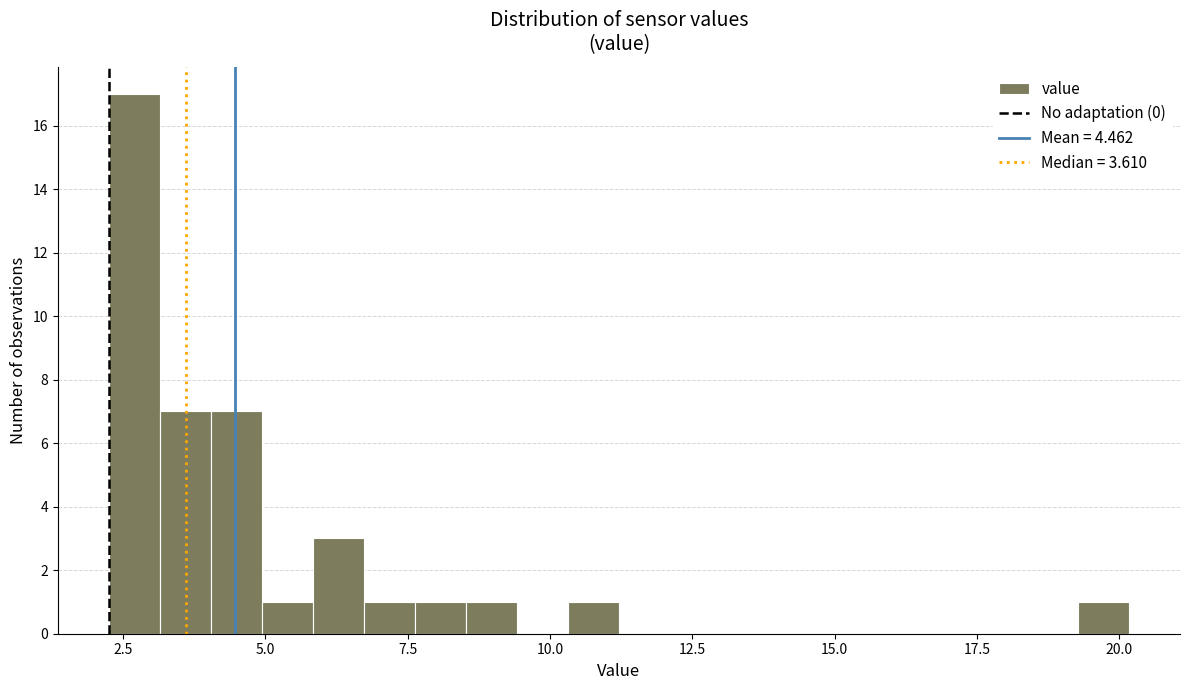

Around what value on the x-axis is the tallest bar? Give the approximate position of its centre, as read against the axis.

2.5